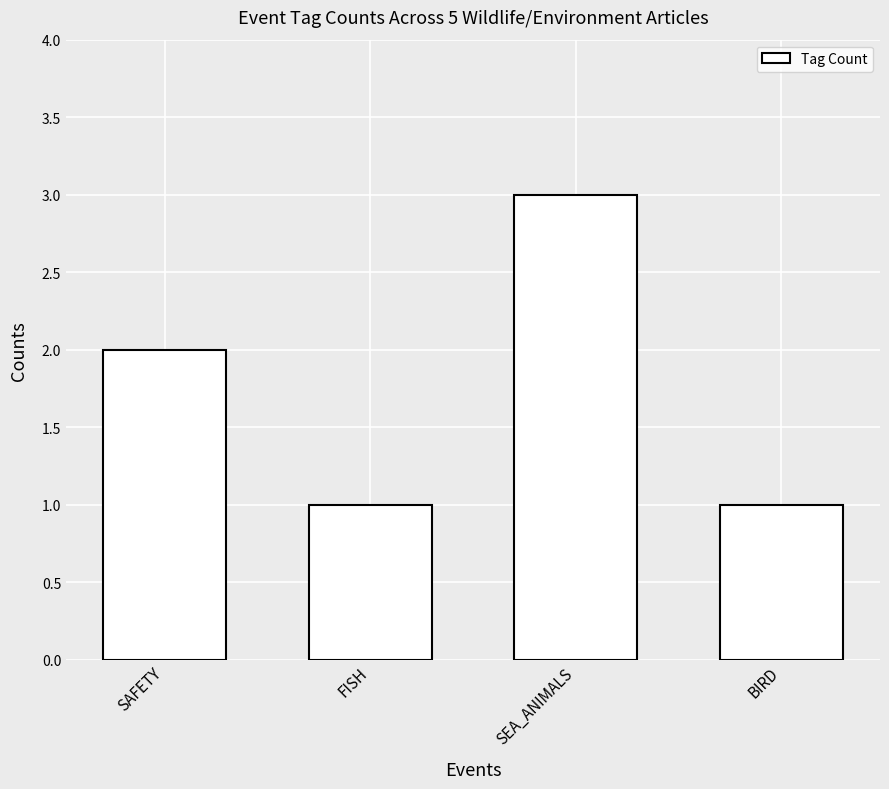

Reading right to left, transcribe all the data shown in this chart.

BIRD=1	SEA_ANIMALS=3	FISH=1	SAFETY=2